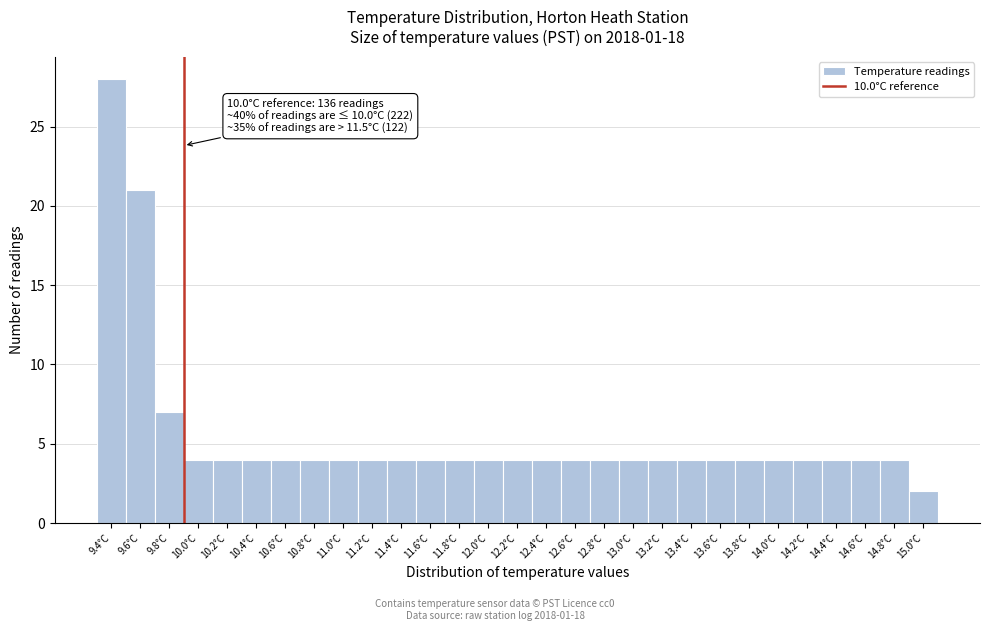

Reading left to right, what are all the values shown in this chart?

9.4°C=28	9.6°C=21	9.8°C=7	10.0°C=4	10.2°C=4	10.4°C=4	10.6°C=4	10.8°C=4	11.0°C=4	11.2°C=4	11.4°C=4	11.6°C=4	11.8°C=4	12.0°C=4	12.2°C=4	12.4°C=4	12.6°C=4	12.8°C=4	13.0°C=4	13.2°C=4	13.4°C=4	13.6°C=4	13.8°C=4	14.0°C=4	14.2°C=4	14.4°C=4	14.6°C=4	14.8°C=4	15.0°C=2